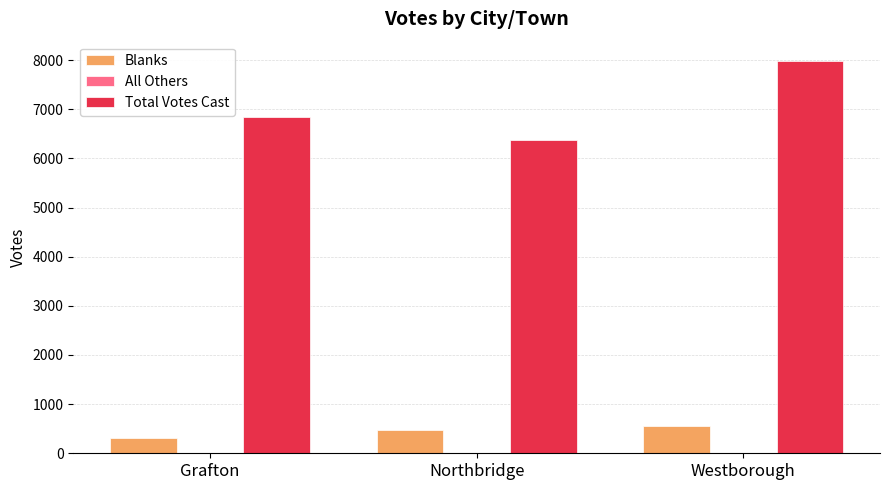

True or false: Total Votes Cast has a value of 6835 at Grafton.

True